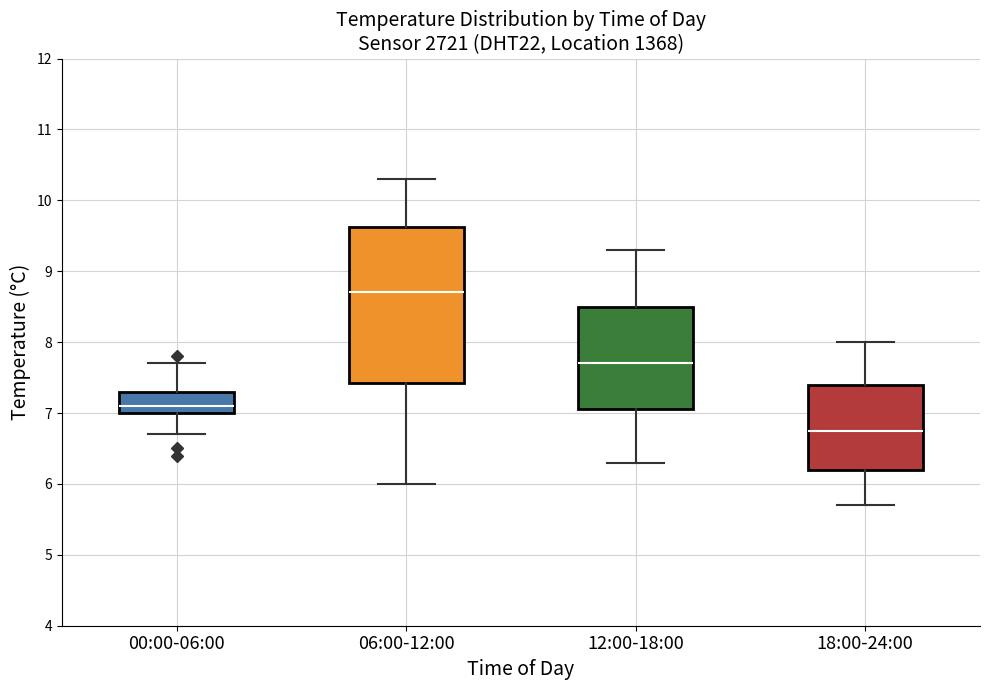

Where does the lower whisker of the box for 12:00-18:00 end on the y-axis? The values are not printed on the chart, so give them approximately, as read against the axis.

6.3